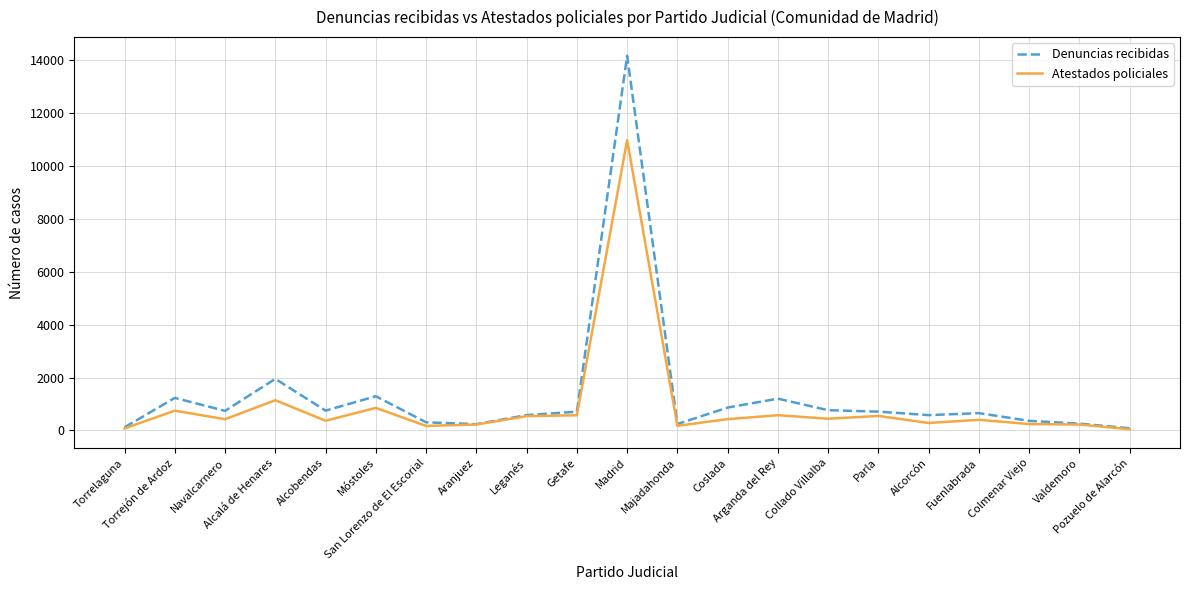

What position from the right is Fuenlabrada?

4